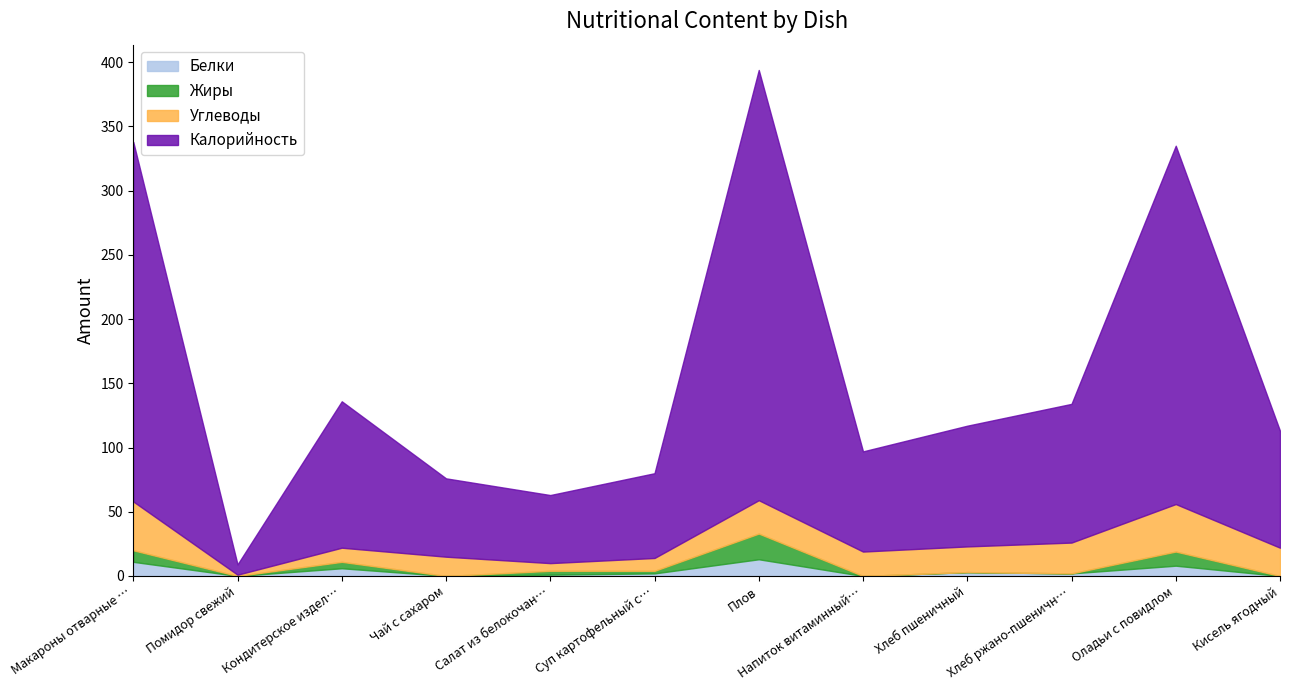

At which category does Белки reach its first local peak?

Кондитерское изделие (печенье)